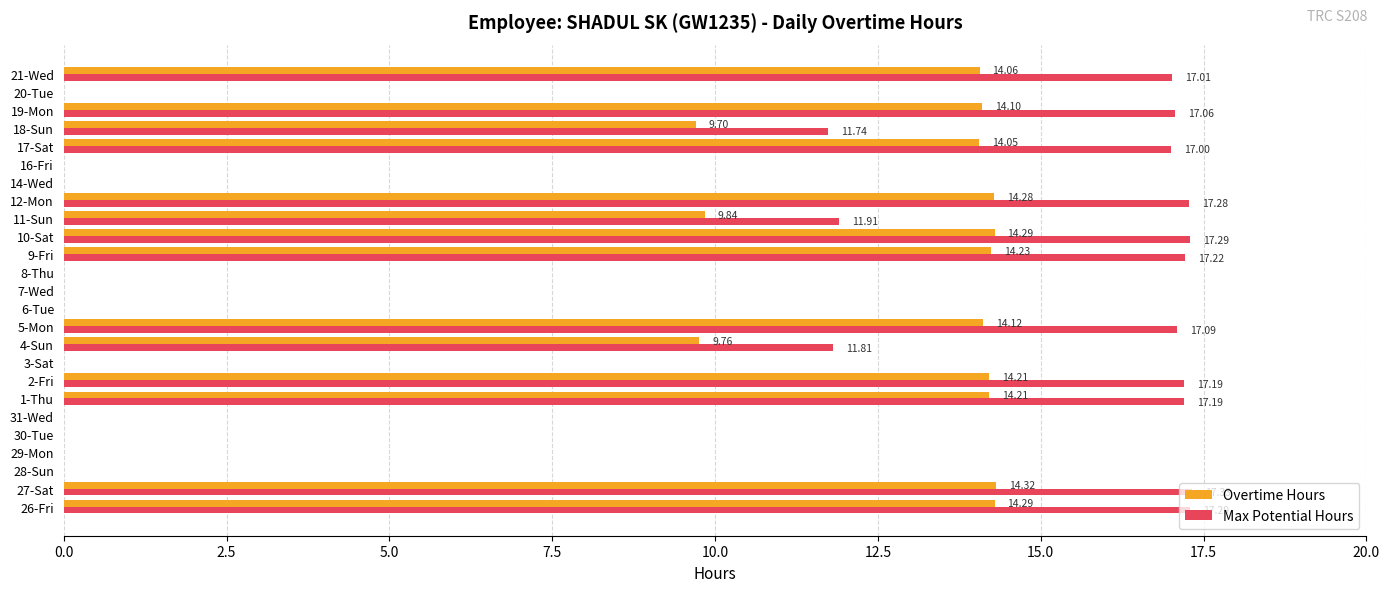

What is the sum of all Overtime Hours values?

185.5